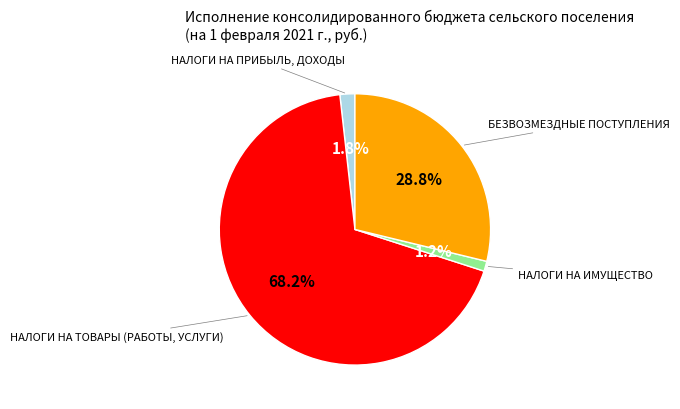

Is there any slice that represents more than half of the pie?

Yes